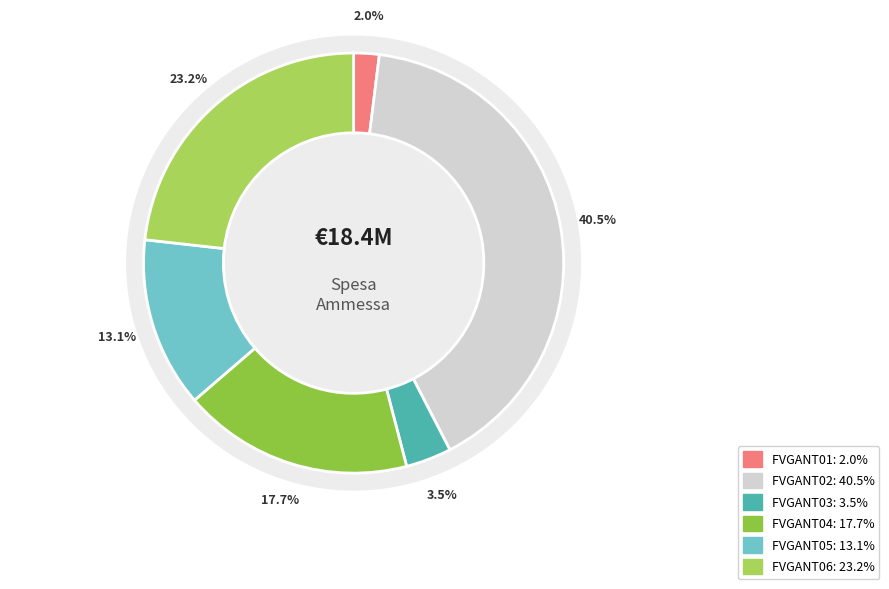

The FVGANT02 slice represents 47% of the pie. True or false?

False